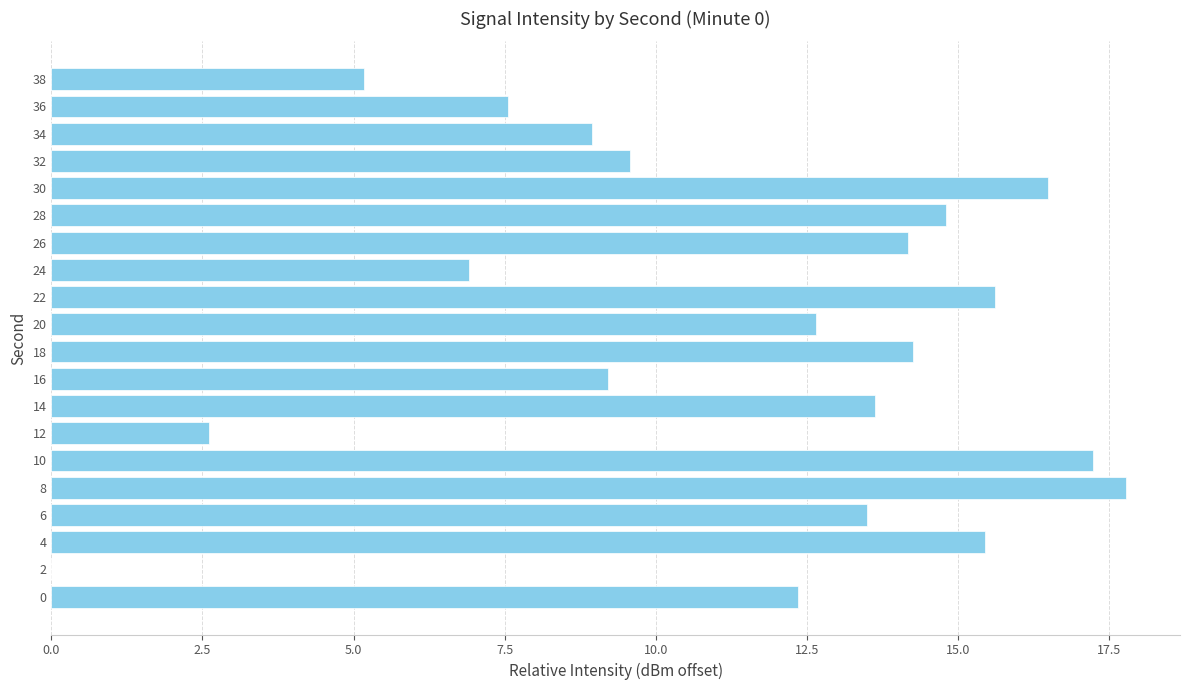

What is the greatest value displayed?

17.8